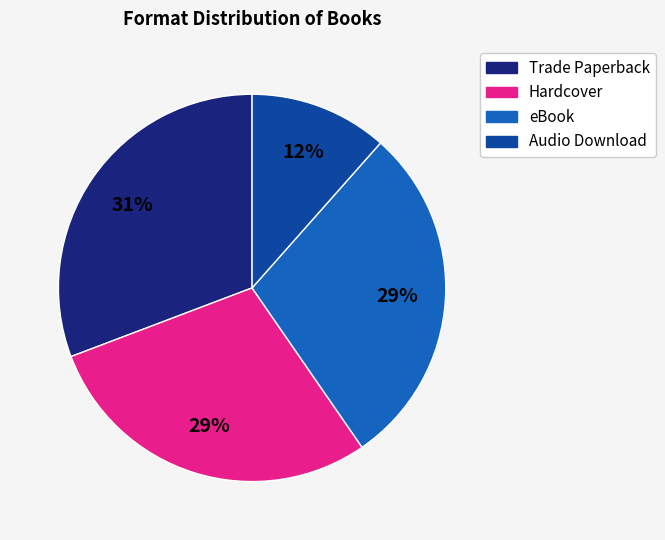

To the nearest percent, what is the difference between the largest and smallest slice percentages?

19%